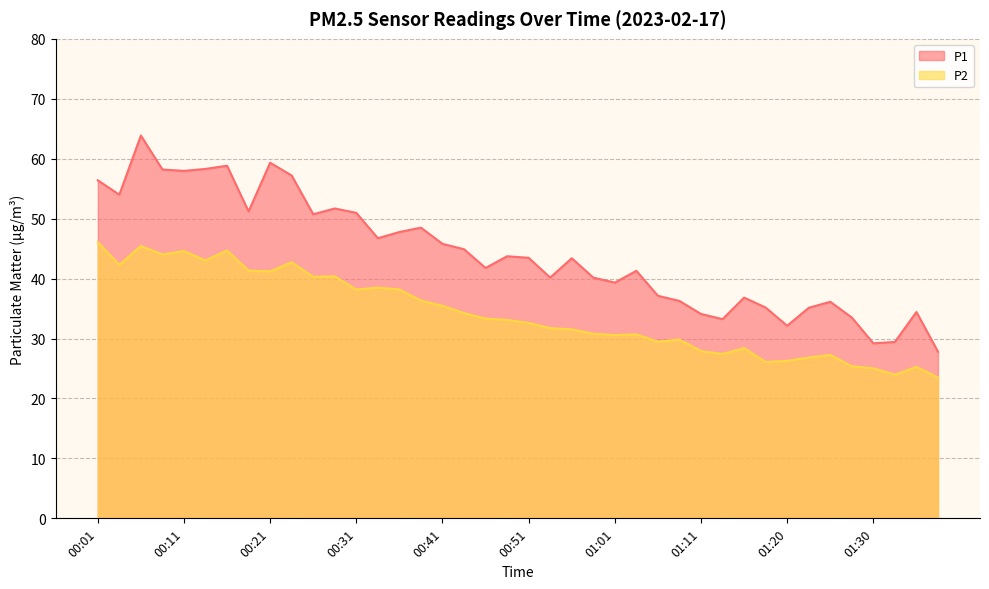

The P2 series shows 31.5 at 00:56. True or false?

True